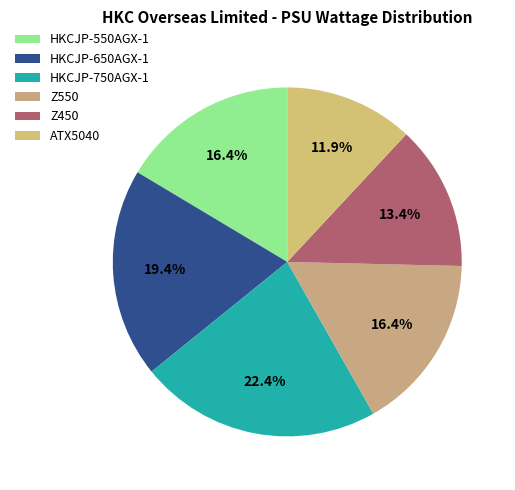

What is the smallest slice in the pie chart?

ATX5040